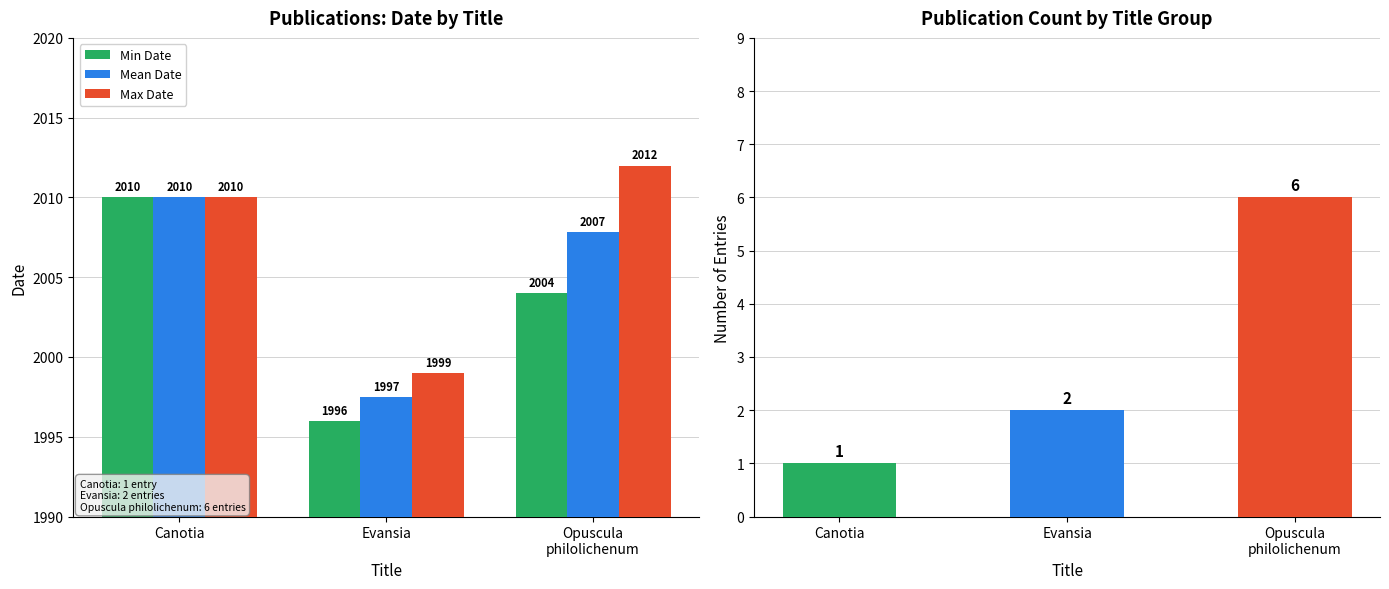

Reading left to right, transcribe all the data shown in this chart.

Min Date: 2010.0	1996.0	2004.0
Mean Date: 2010.0	1997.5	2007.8
Max Date: 2010.0	1999.0	2012.0
Count: 1.0	2.0	6.0